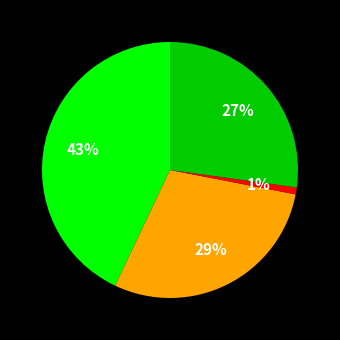

Is there a majority slice in this chart?

No